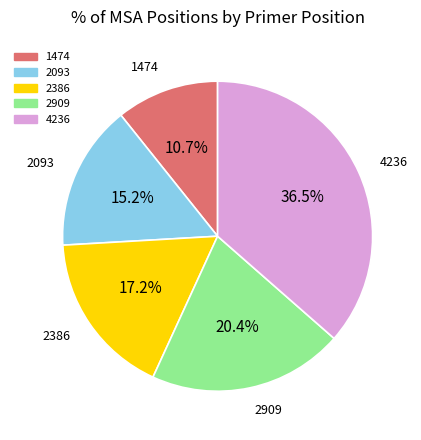

Rank the categories by value from highest to lowest.

4236, 2909, 2386, 2093, 1474